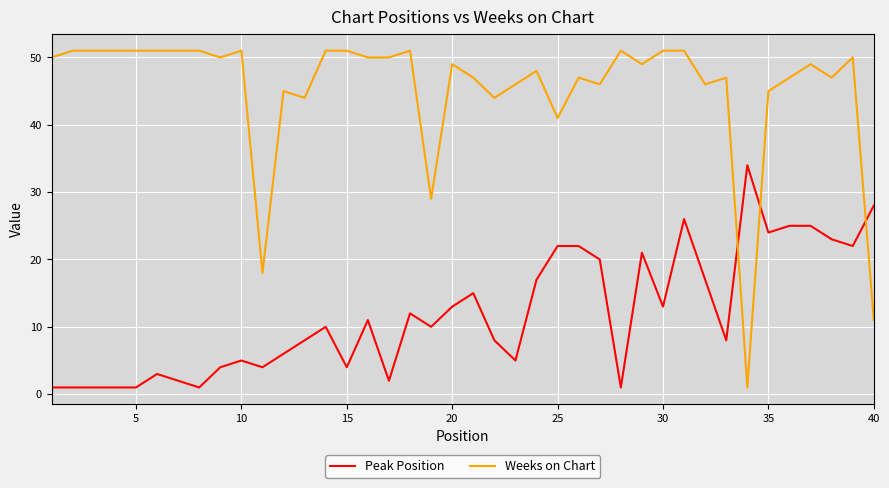

Rank the series by their maximum value, from highest to lowest.

Weeks on Chart, Peak Position